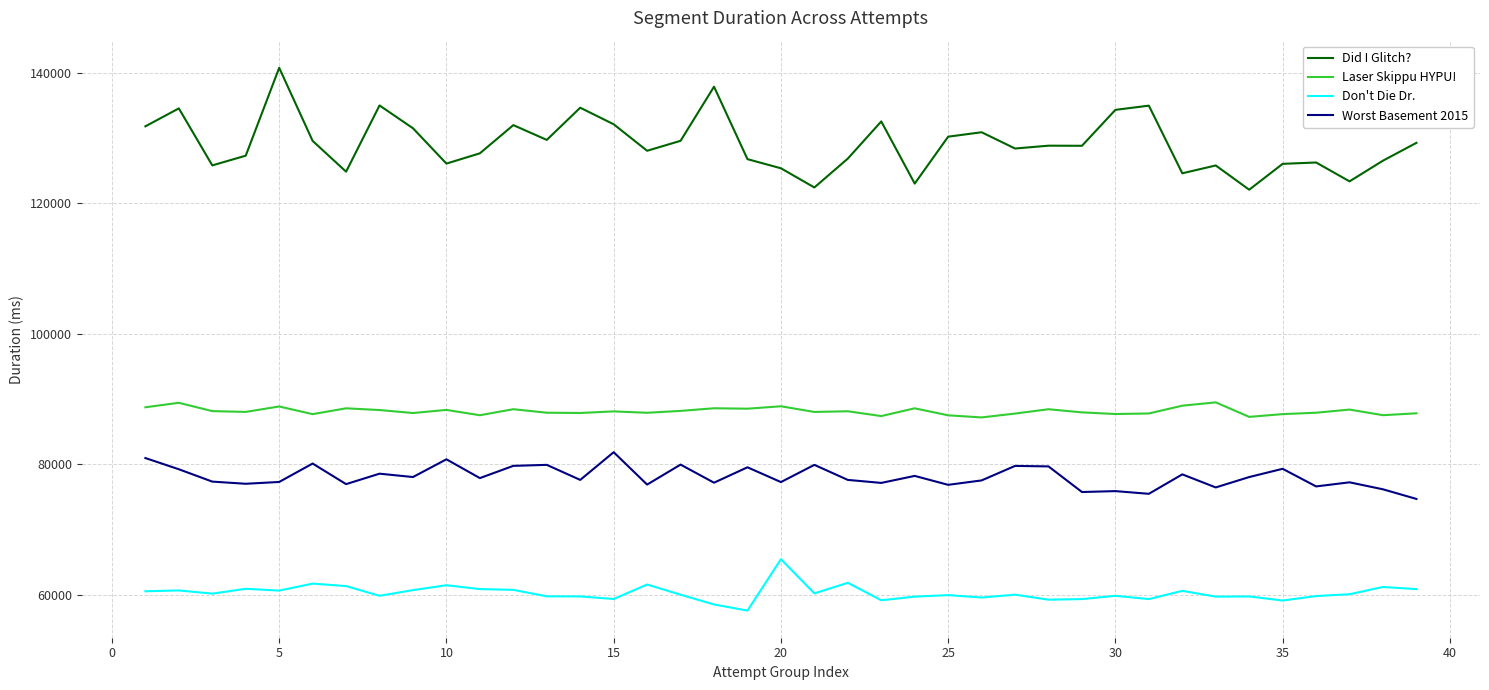

Which series has the largest total across all categories?

Did I Glitch?